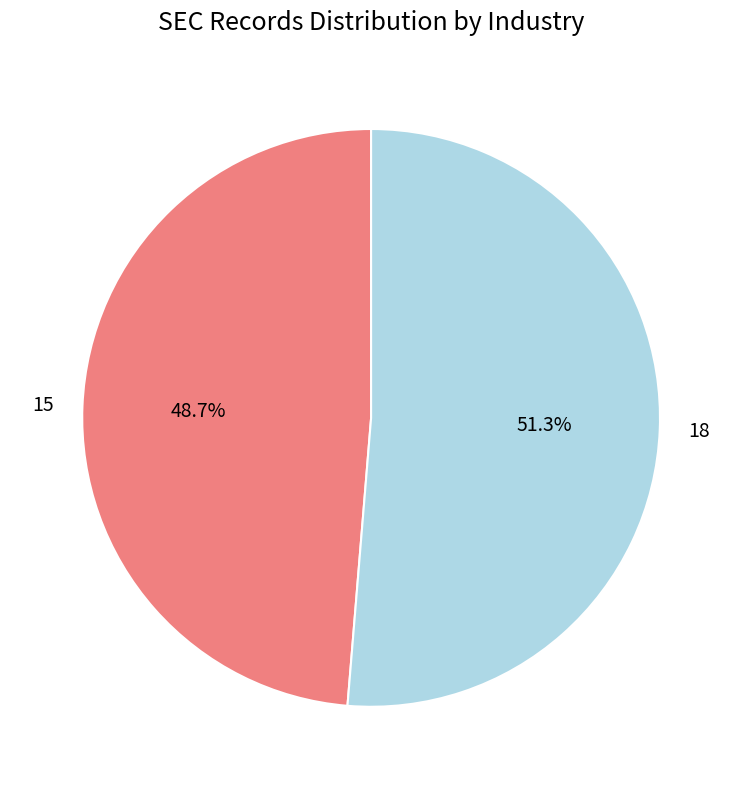

To the nearest percent, what is the difference between the largest and smallest slice percentages?

3%